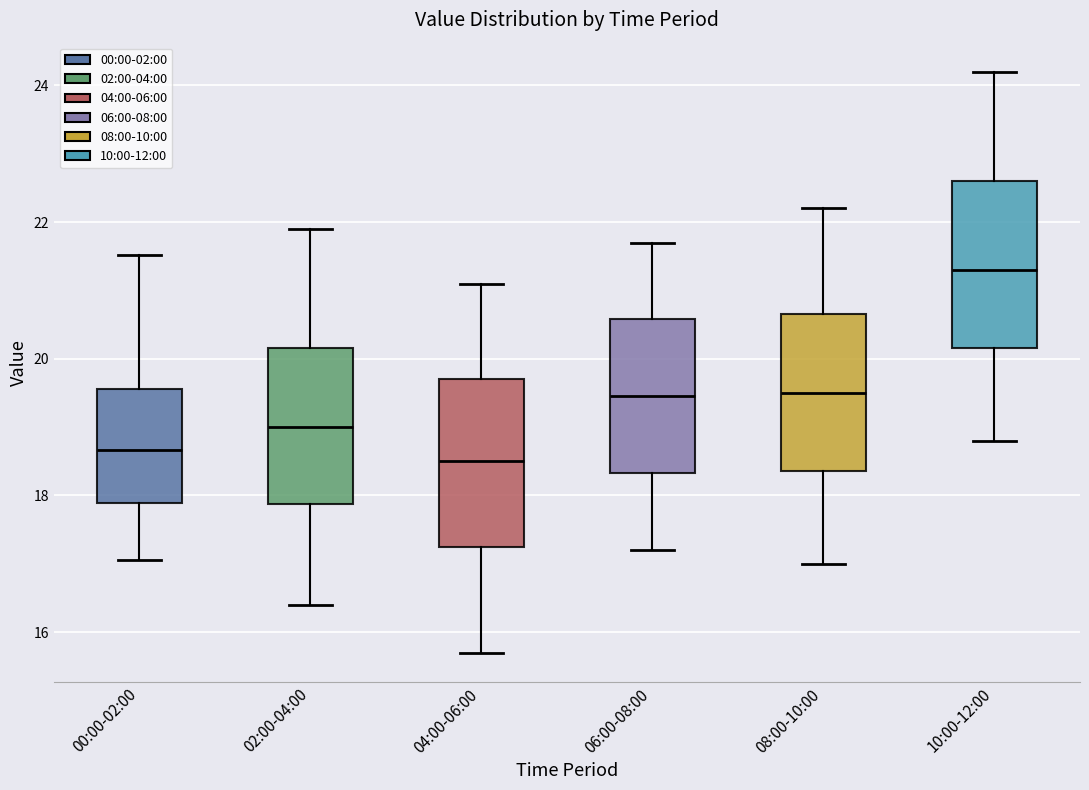

Where does the lower whisker of the box for 04:00-06:00 end on the y-axis? The values are not printed on the chart, so give them approximately, as read against the axis.

15.8